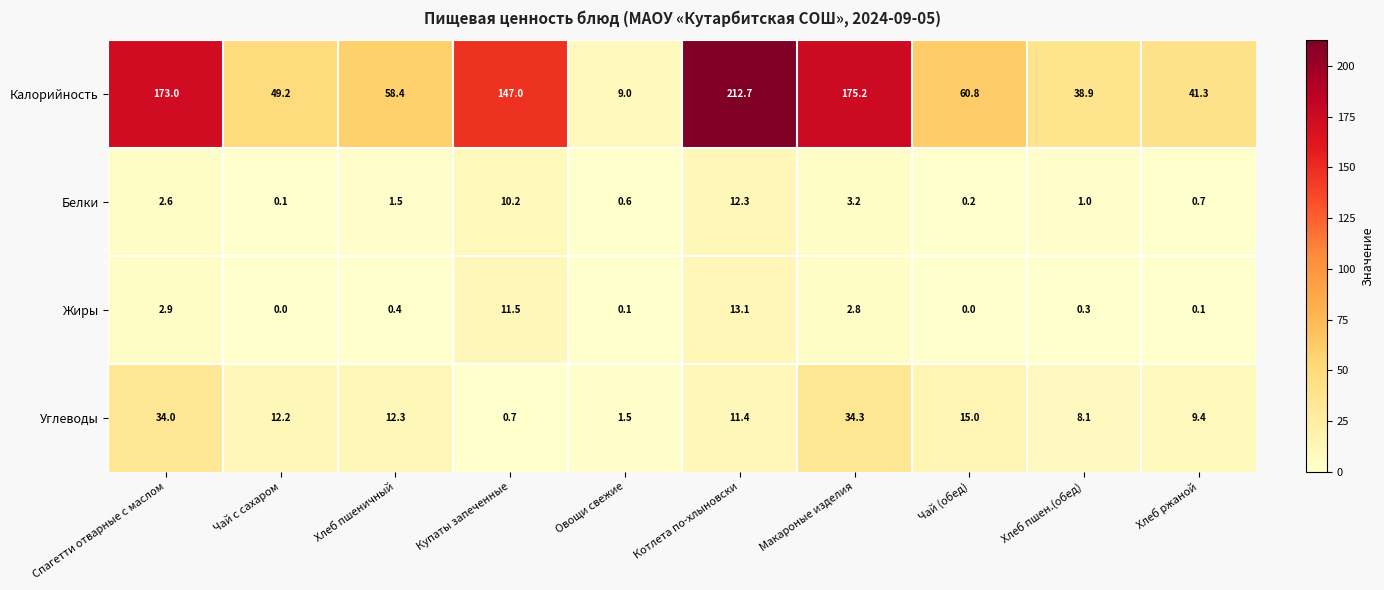

At Котлета по-хлыновски, list the series in order from smallest to largest.

Углеводы, Белки, Жиры, Калорийность